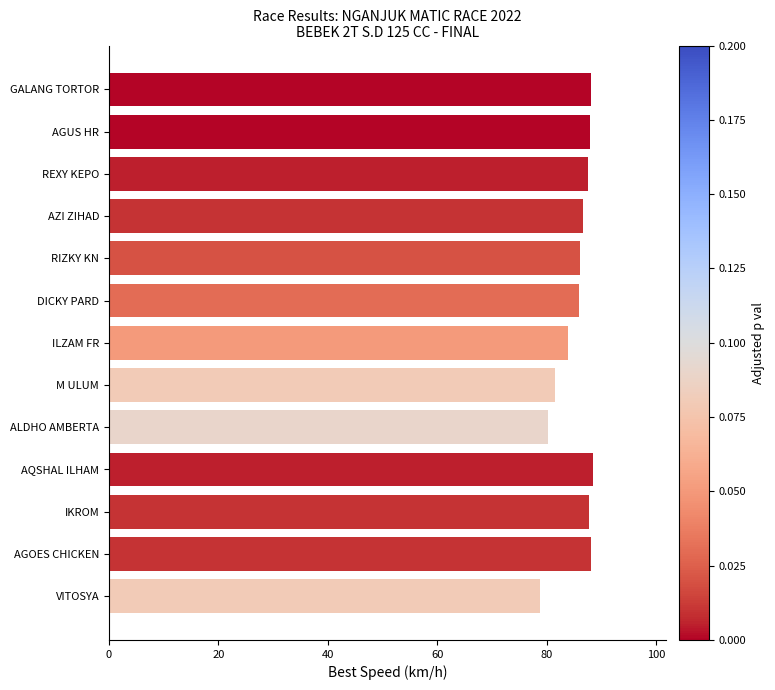

True or false: the data shows 88.0 at AGOES CHICKEN.

True